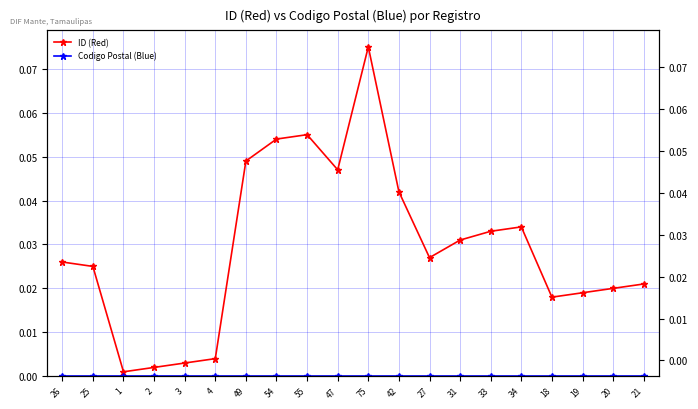

Which series has the widest spread of values?

ID (Red)